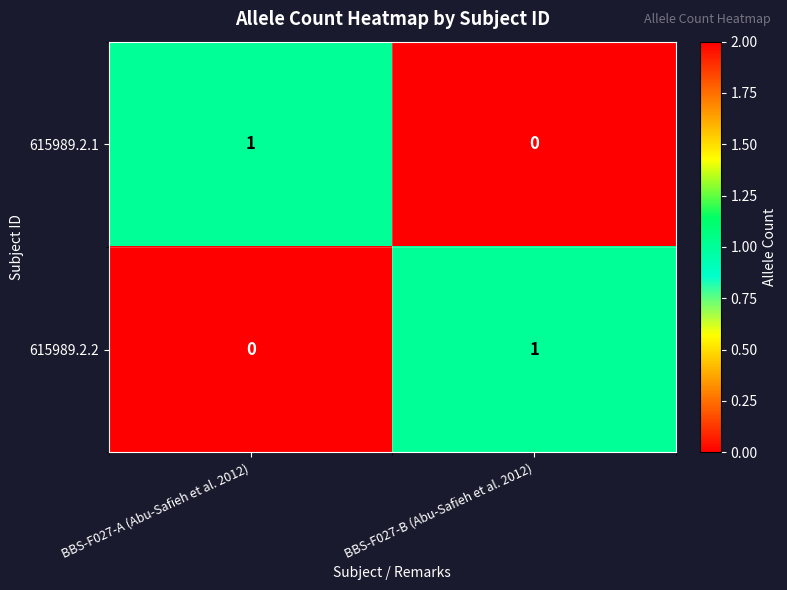

The value of 615989.2.1 at BBS-F027-B (Abu-Safieh et al. 2012) is 0. True or false?

True